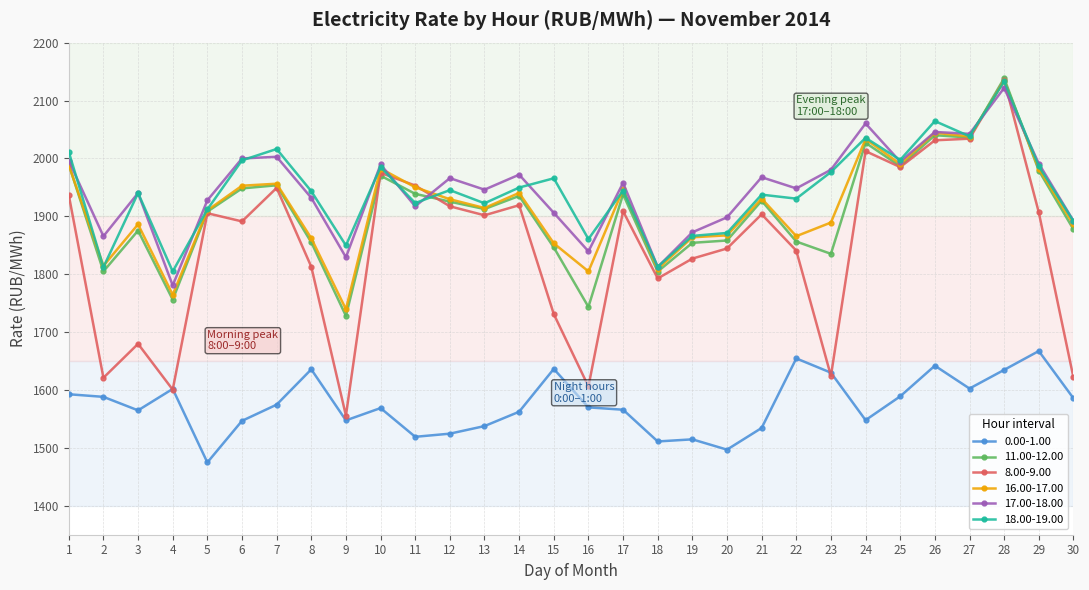

True or false: 8.00-9.00 has a value of 1975.2 at 10.

True